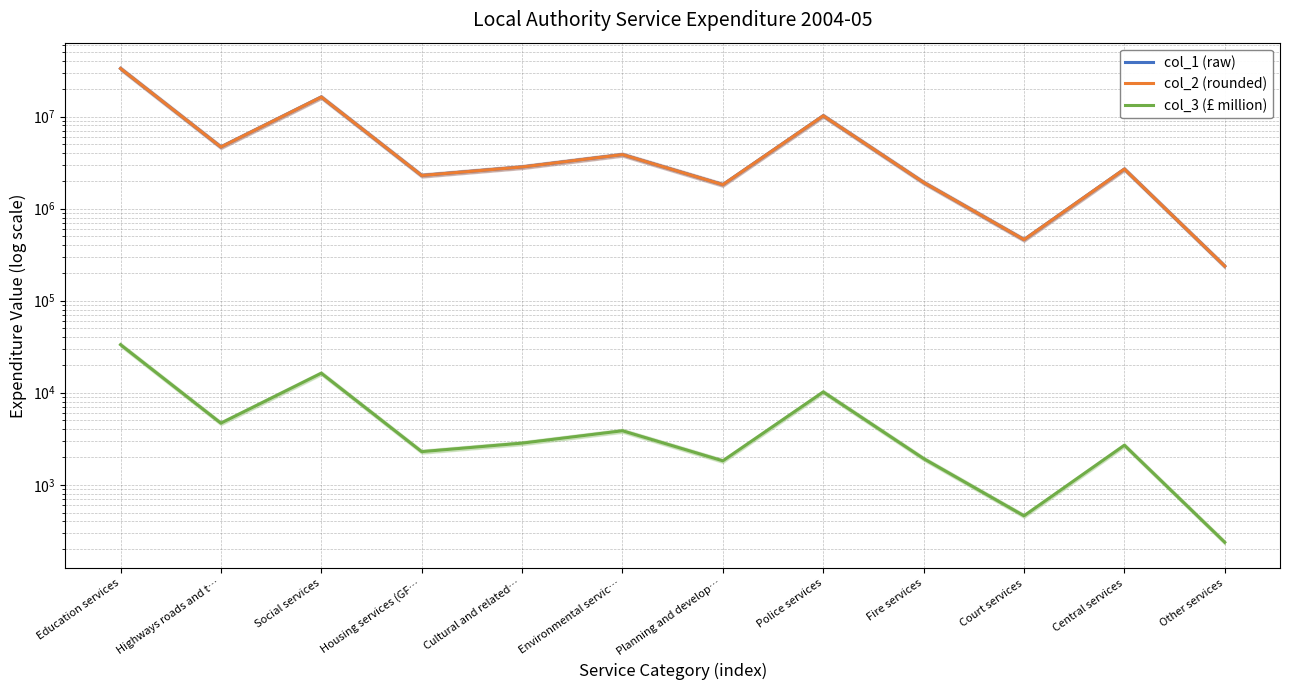

Reading left to right, transcribe all the data shown in this chart.

col_1 (raw): 33281183.0	4673573.0	16309266.0	2291744.0	2835010.0	3863116.0	1820993.0	10205491.0	1925464.0	460381.0	2690602.0	237171.0
col_2 (rounded): 33281183.0	4673573.0	16309266.0	2291744.0	2835010.0	3863116.0	1820993.0	10205491.0	1925464.0	460381.0	2690602.0	237171.0
col_3 (£ million): 33281.2	4673.6	16309.3	2291.7	2835.0	3863.1	1821.0	10205.5	1925.5	460.4	2690.6	237.2